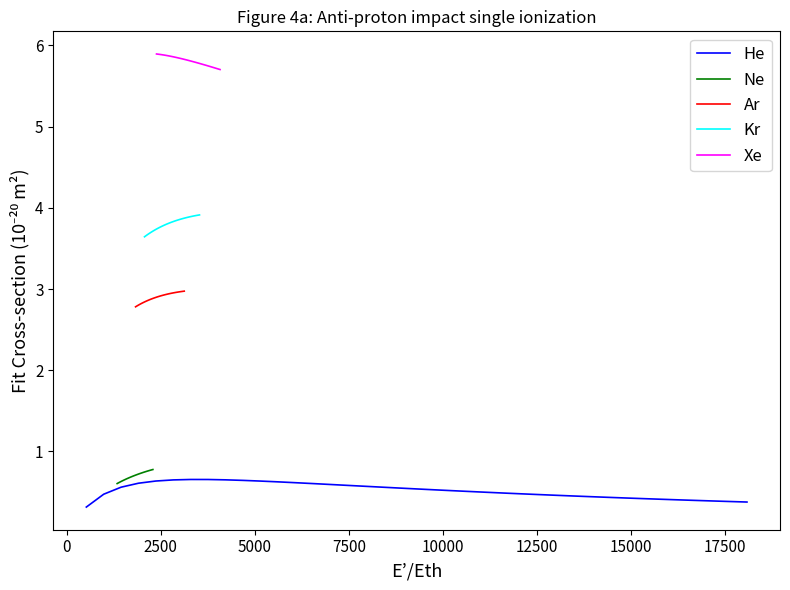

How many lines are shown in the chart?

5